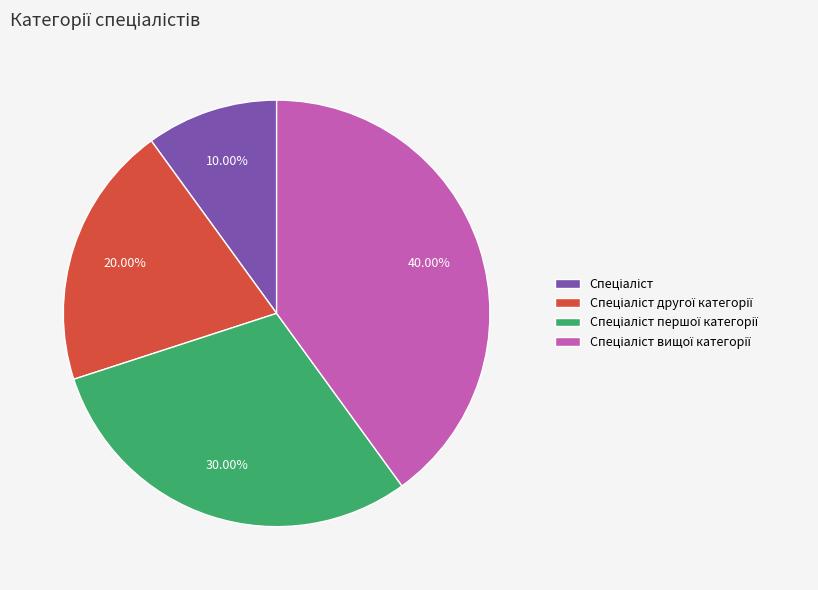

Is there any slice that represents more than half of the pie?

No